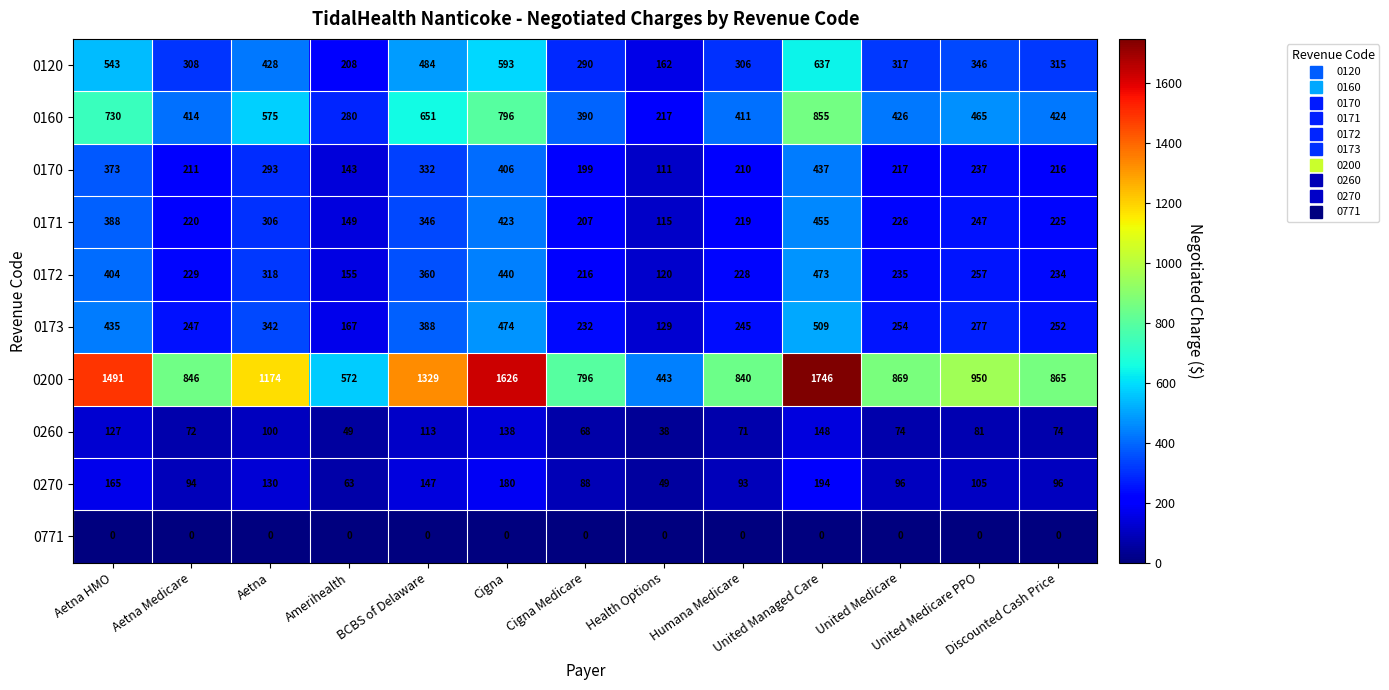

What is the difference between the maximum and minimum values in the 0260 series?

110